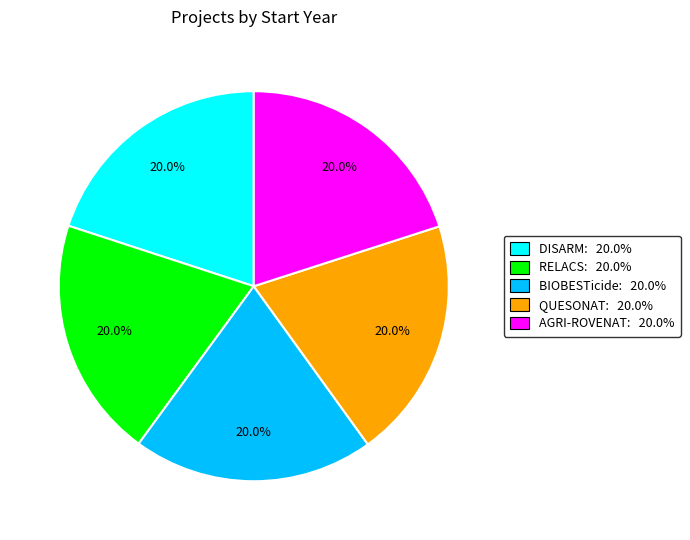

Do AGRI-ROVENAT: 20.0% and RELACS: 20.0% together represent more than half of the pie?

No